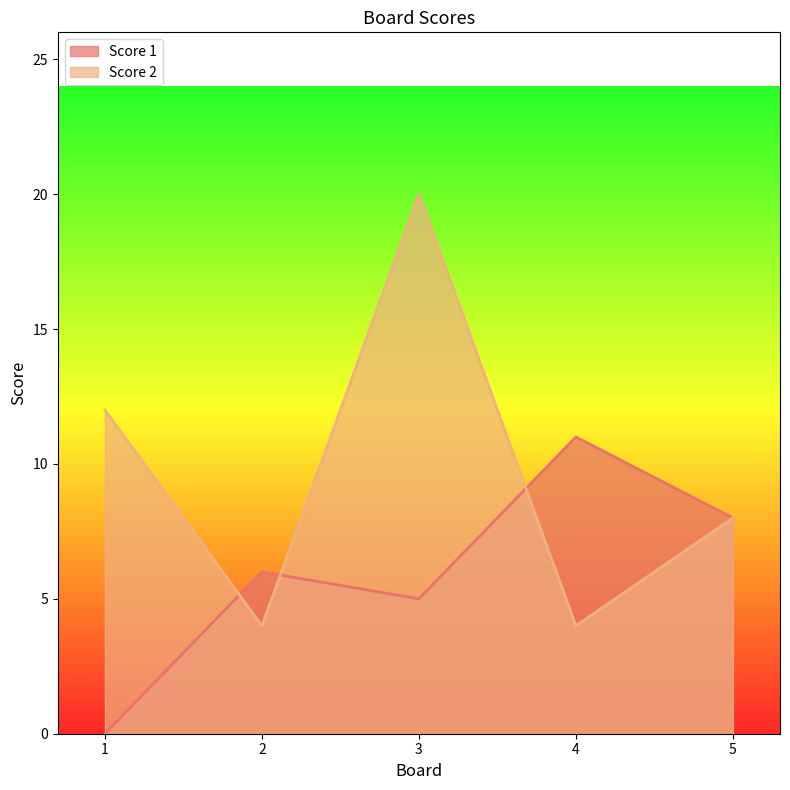

Rank the categories by Score 1 value from highest to lowest.

4, 5, 2, 3, 1